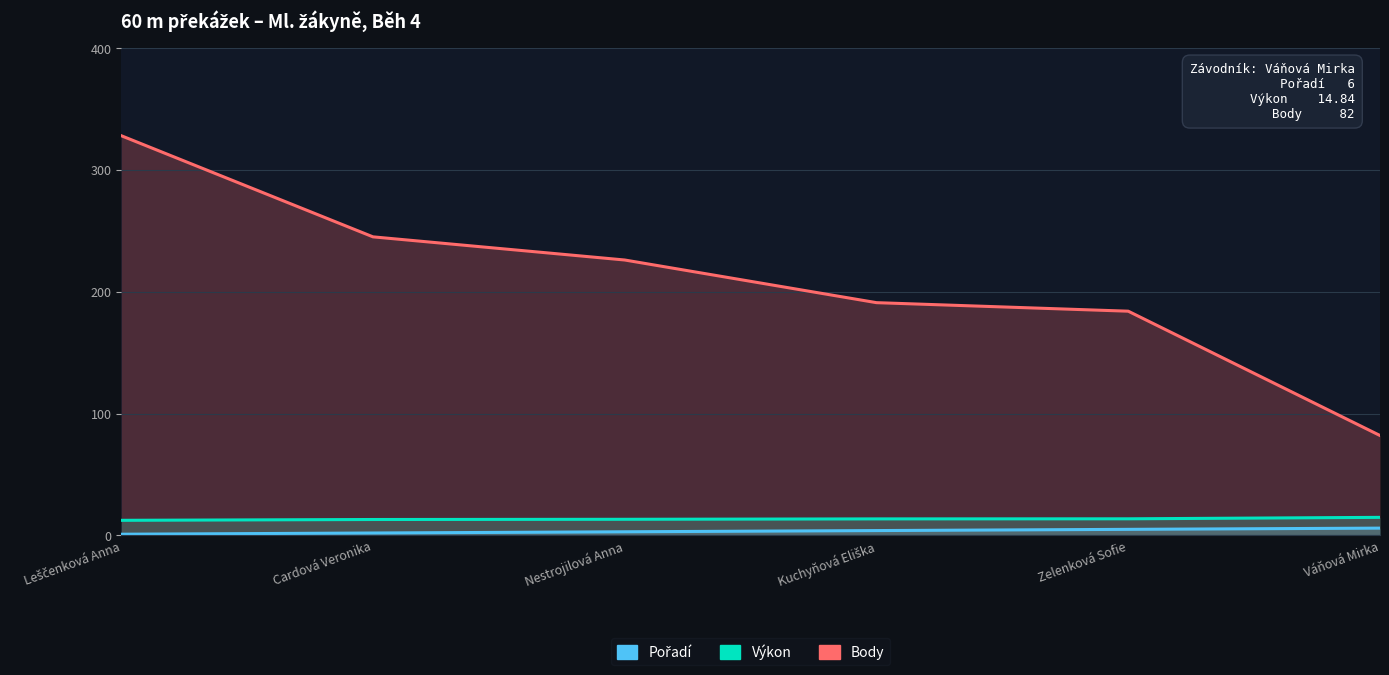

Is it true that Výkon equals 4.2 at Leščenková Anna?

False